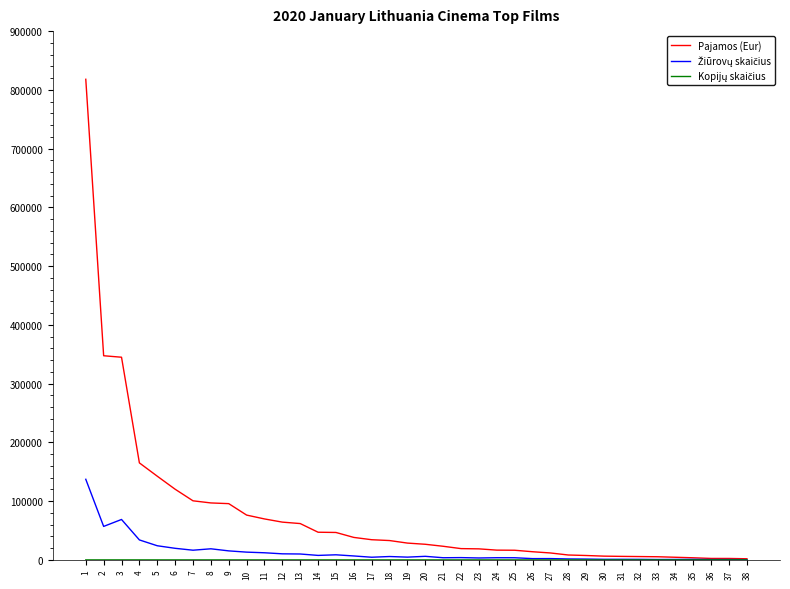

What is the smallest value displayed?

3.0